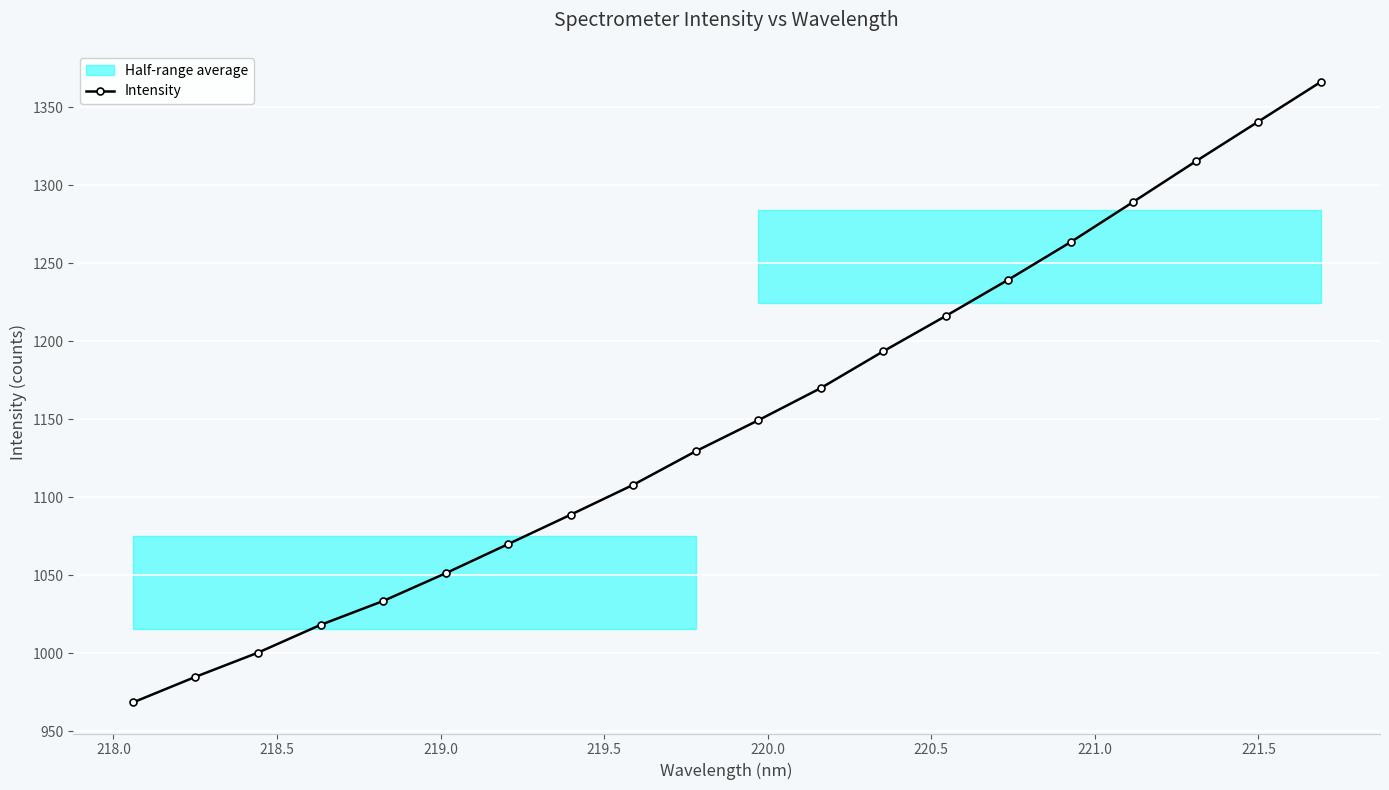

True or false: Intensity has more than 1 interior local peaks.

False